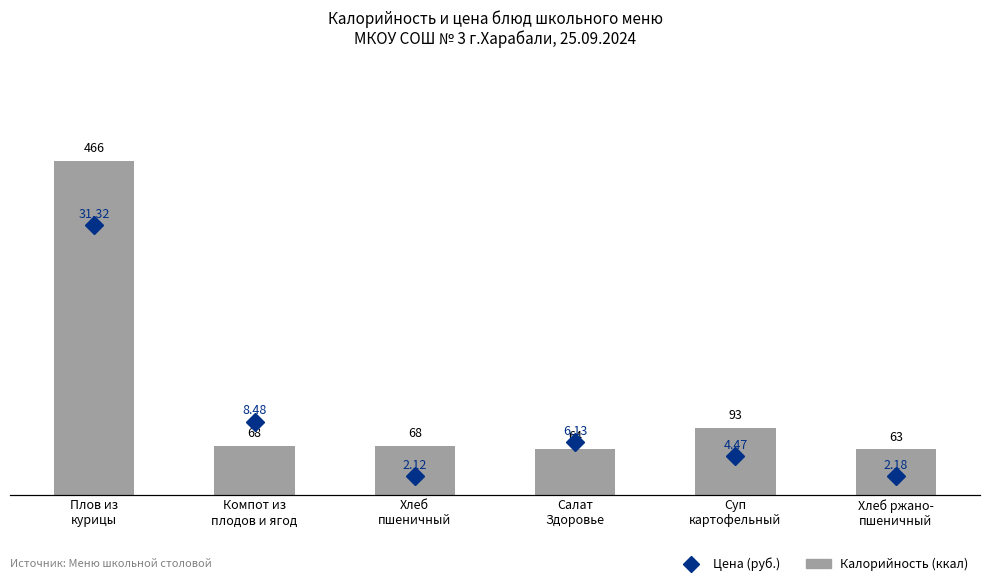

Which series has the widest spread of values?

Калорийность (ккал)